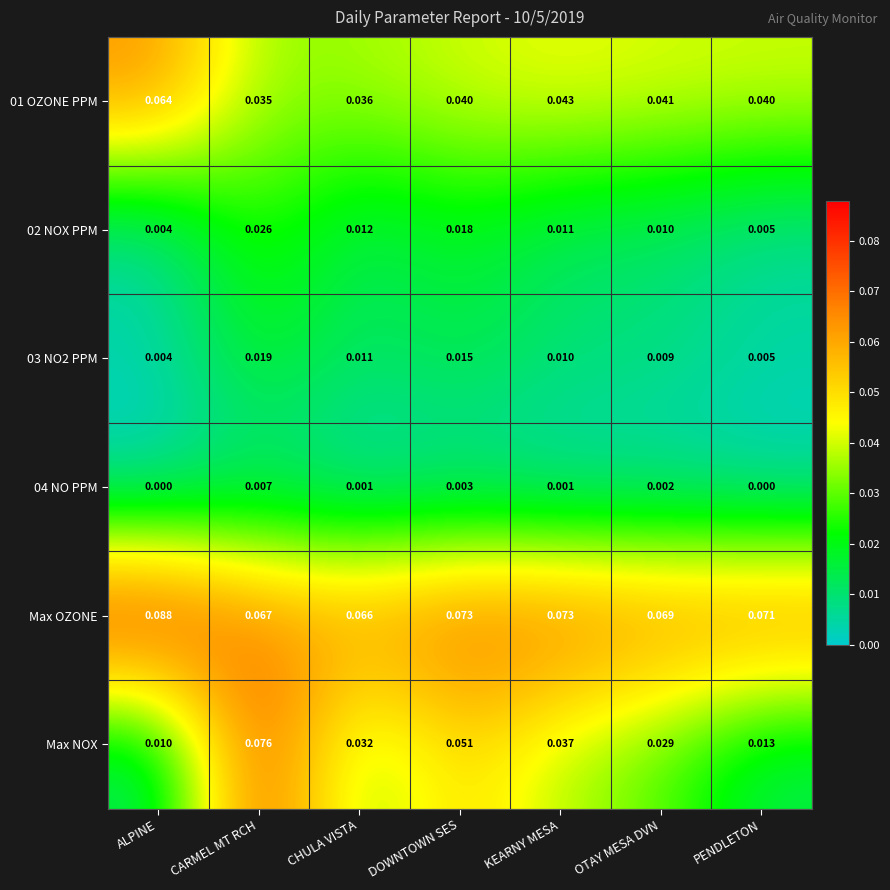

At which label is Max OZONE closest to 0?

CHULA VISTA